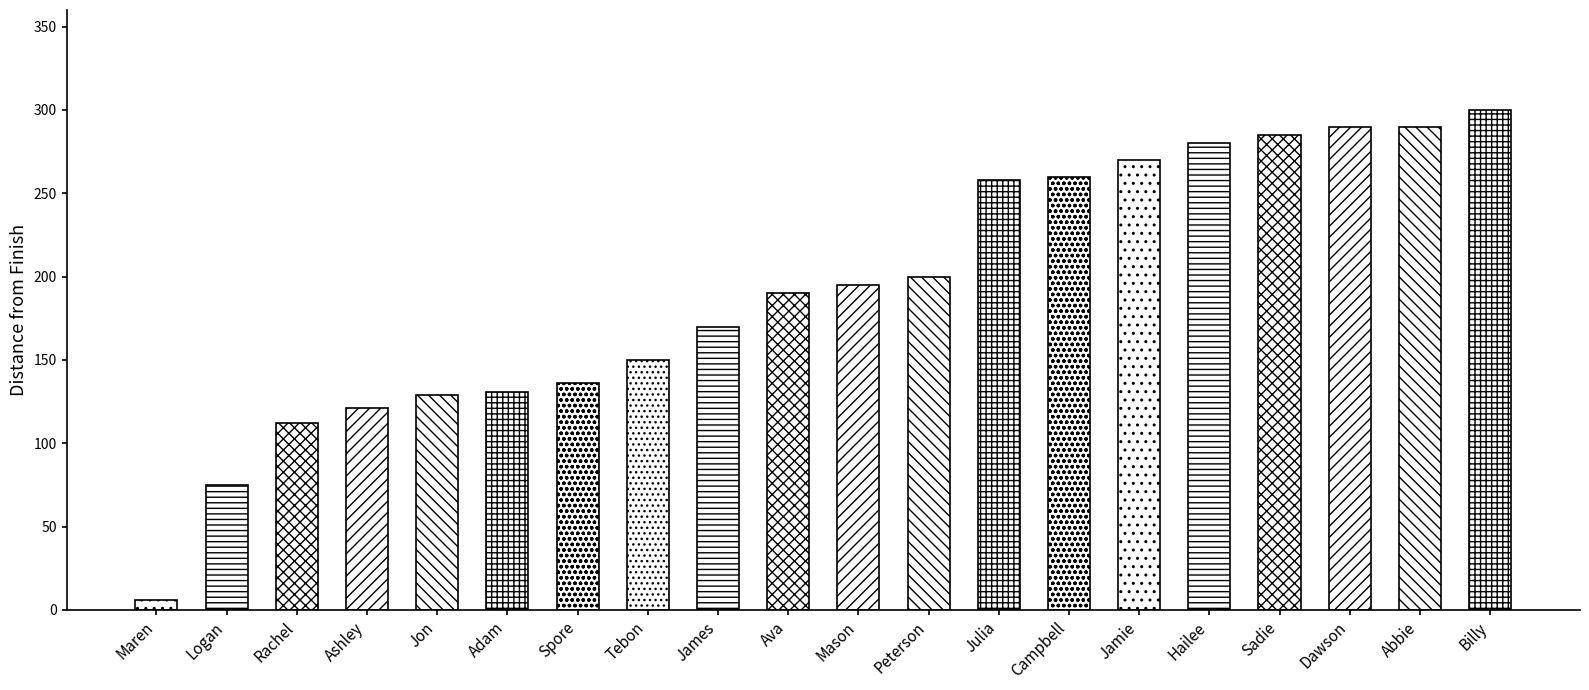

What is the label of the 13th bar from the left?

Julia